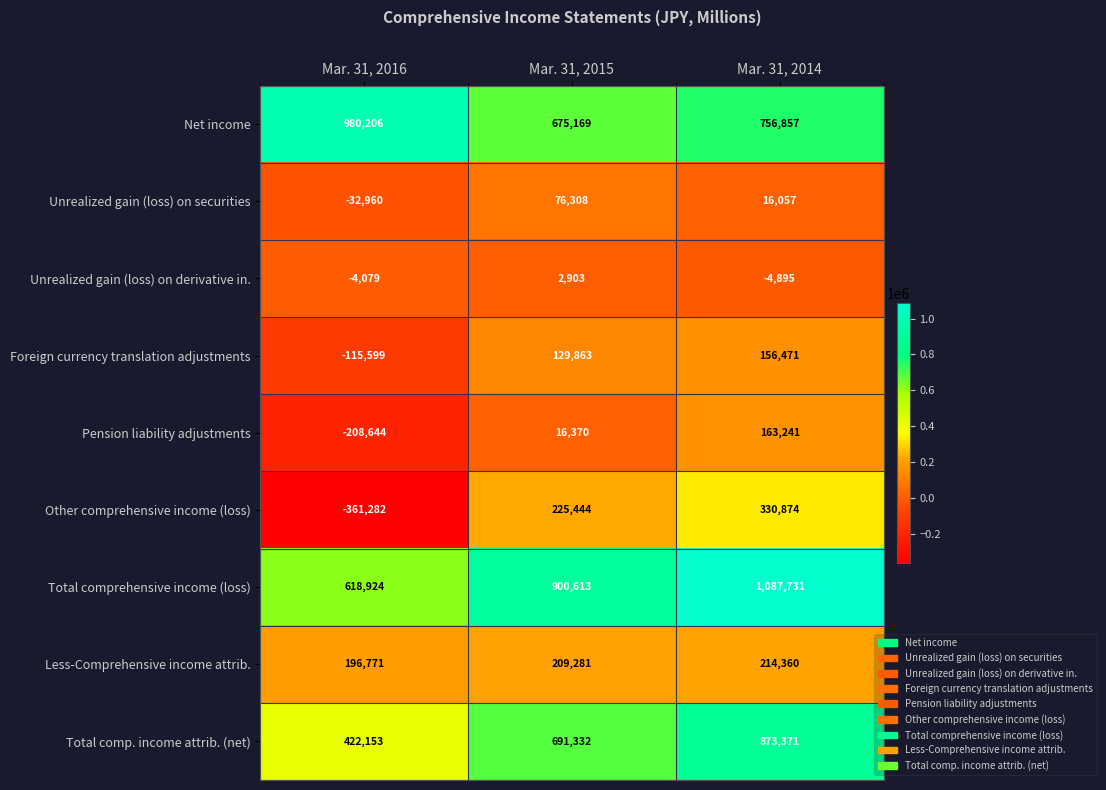

Which series has the widest spread of values?

Other comprehensive income (loss)